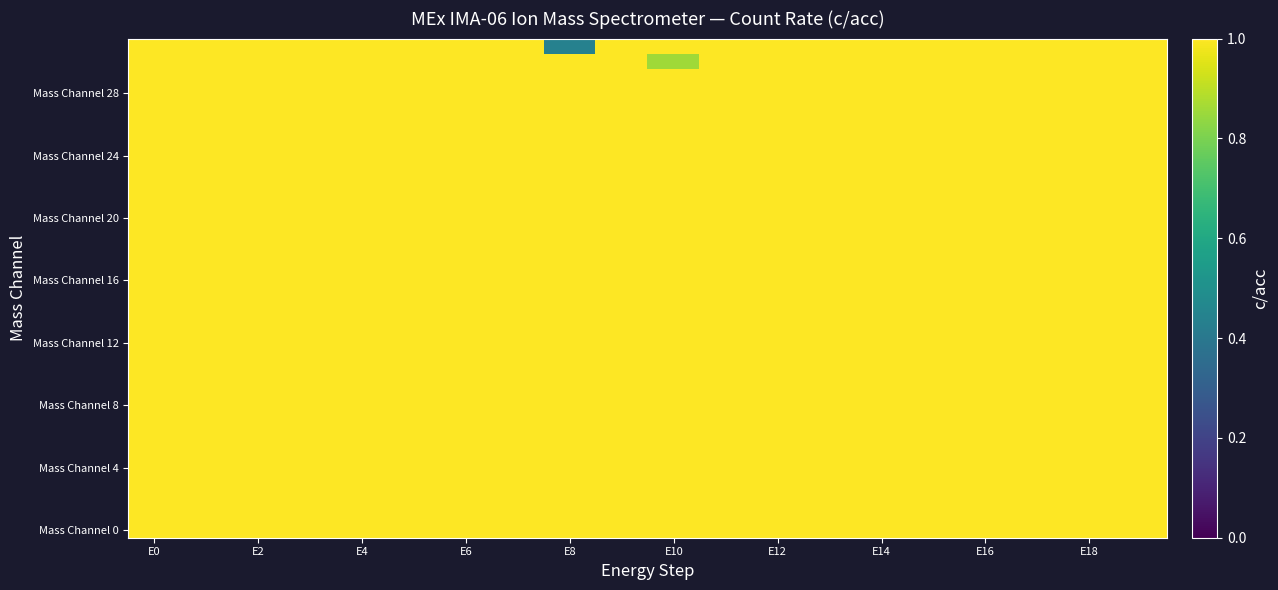

How many series are shown in this chart?

32